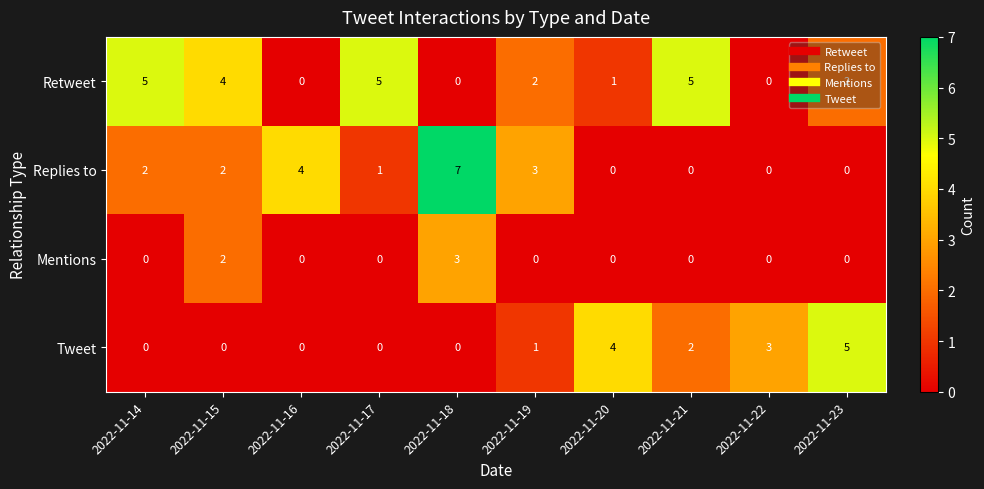

At which category is the sum across all series the highest?

2022-11-18